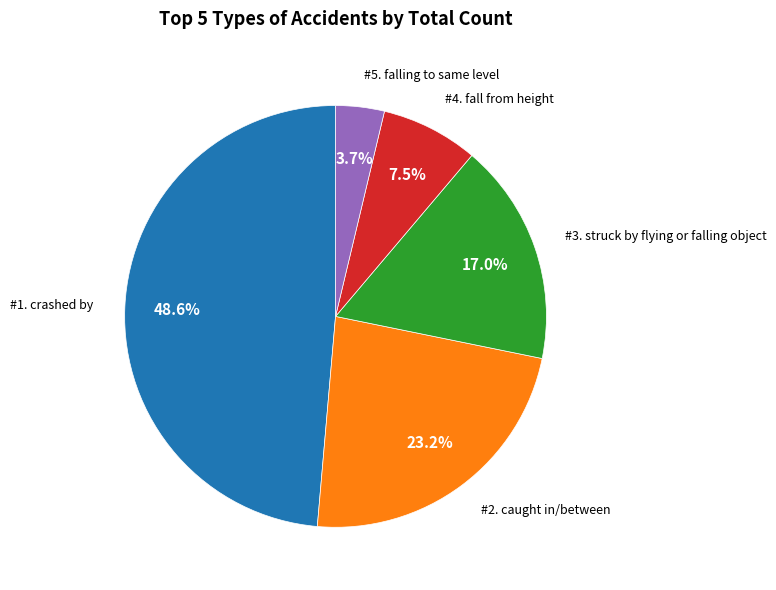

Is there any slice that represents more than half of the pie?

No